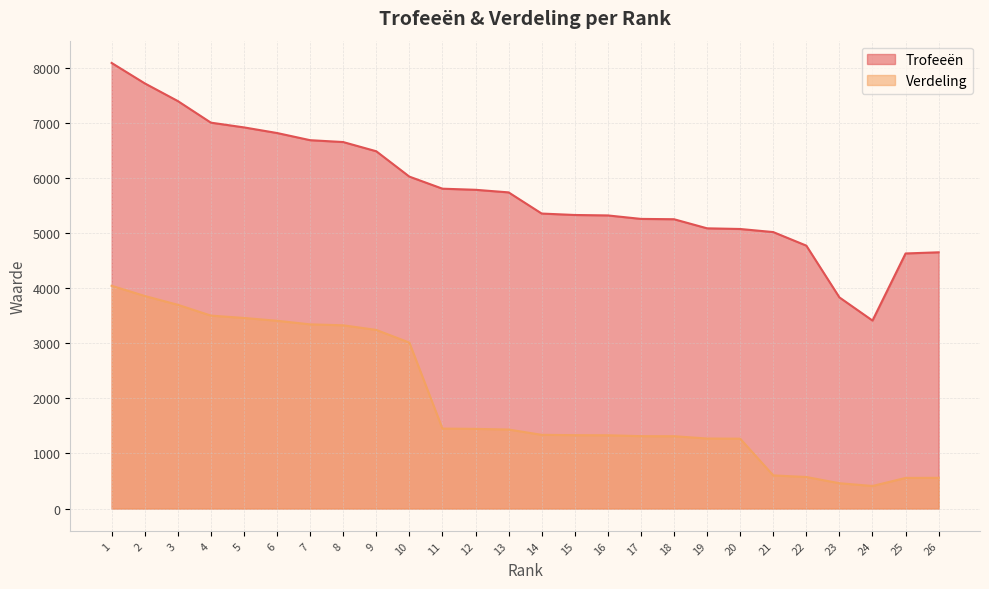

Between 23 and 4, which is larger?

4